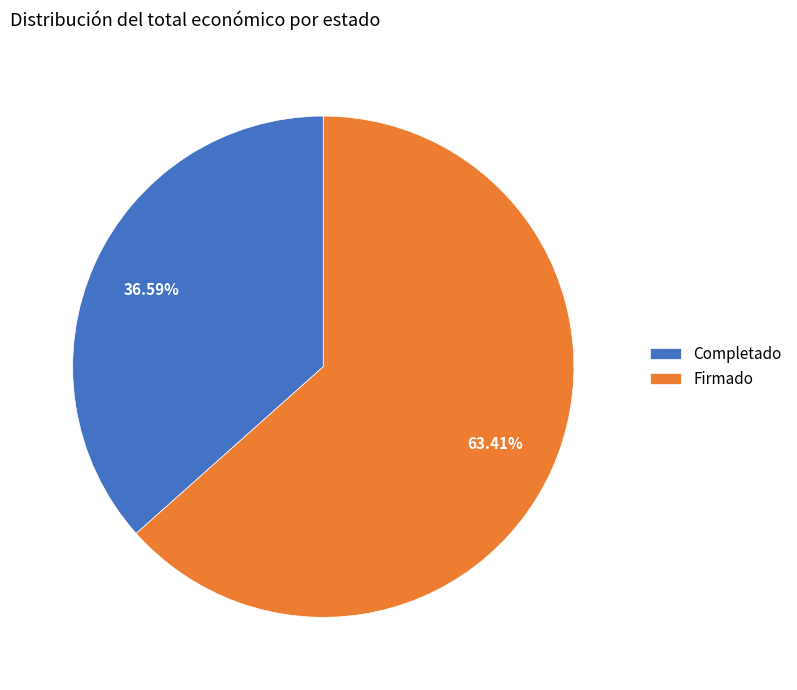

To the nearest percent, what portion does Completado represent?

37%